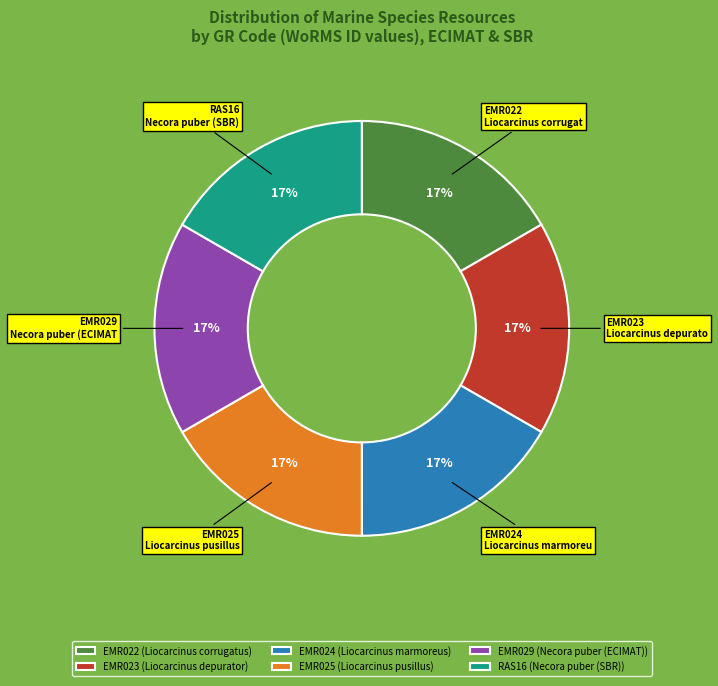

To the nearest percent, what portion does EMR025 represent?

17%